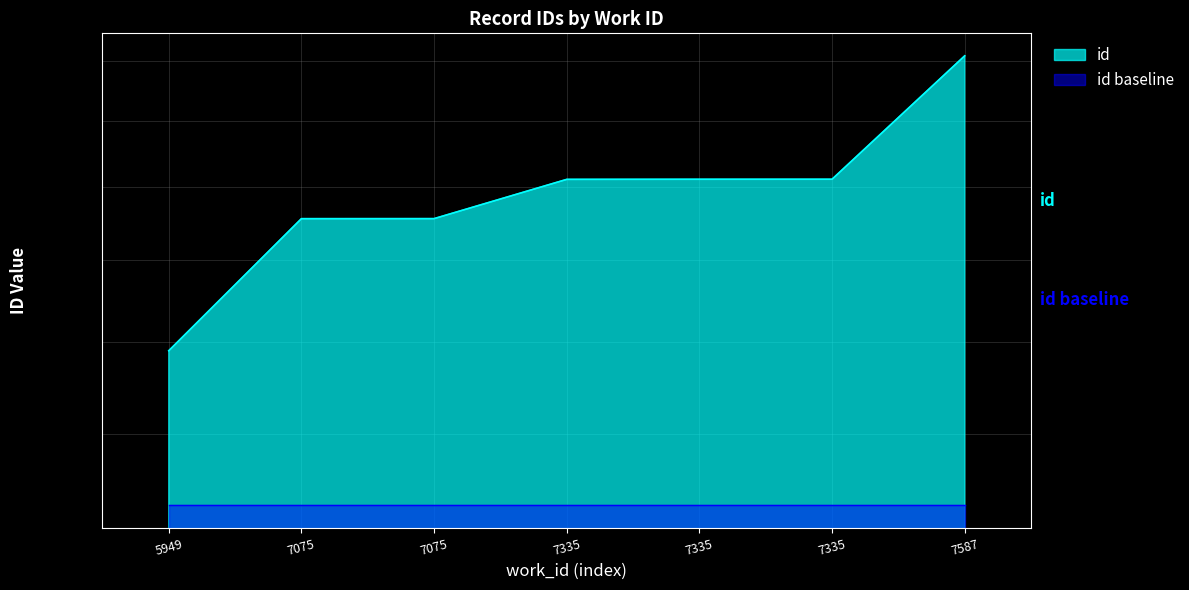

Where does the data first go above 20221?

7335